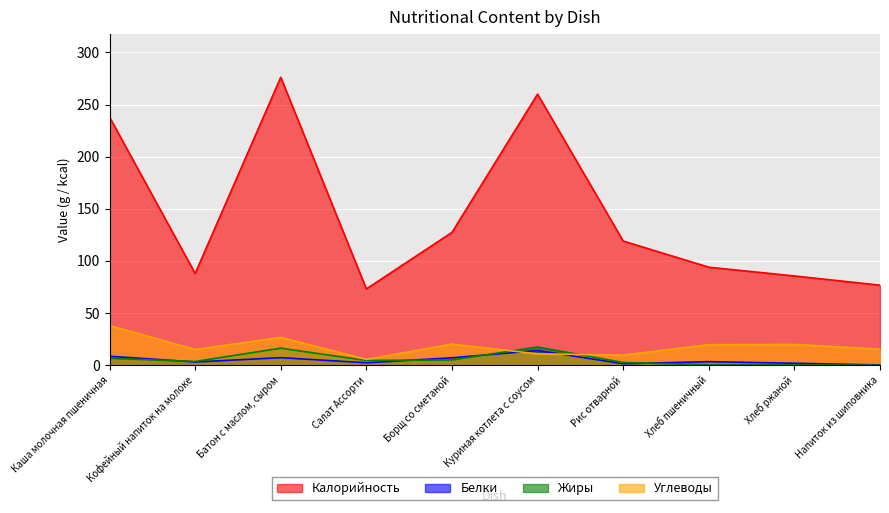

True or false: Калорийность has more than 1 points higher than both neighbors.

True